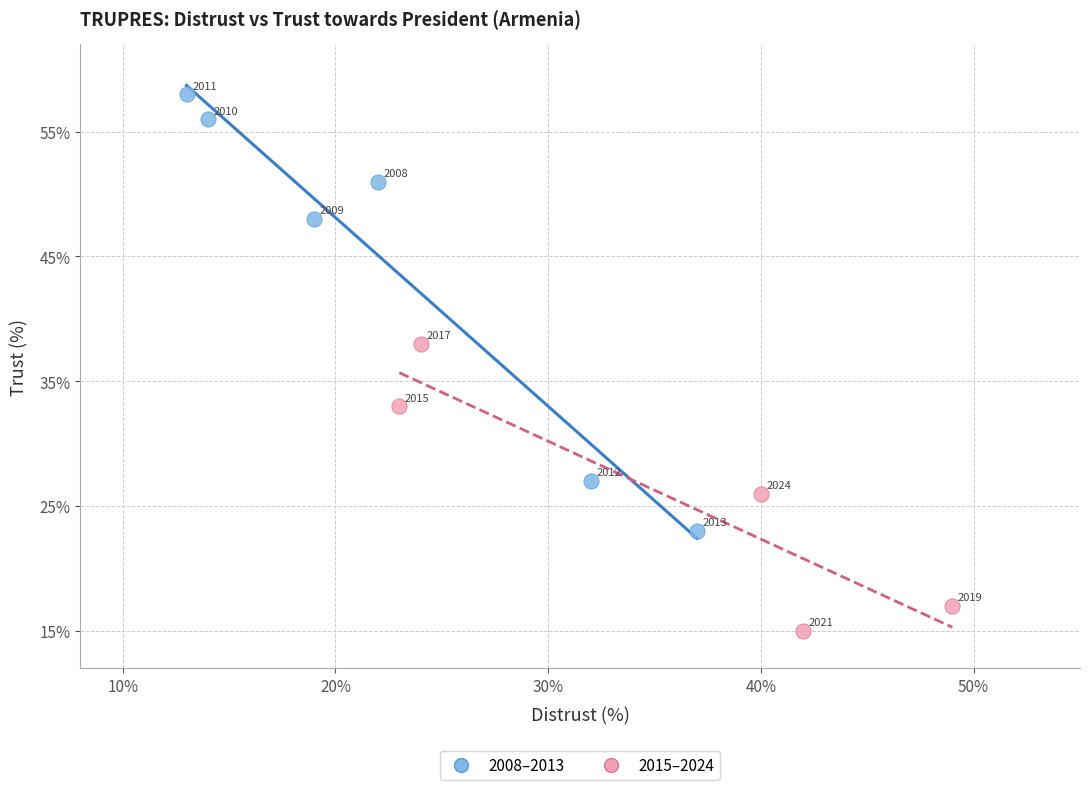

Which series contains the highest Y value?

2008–2013